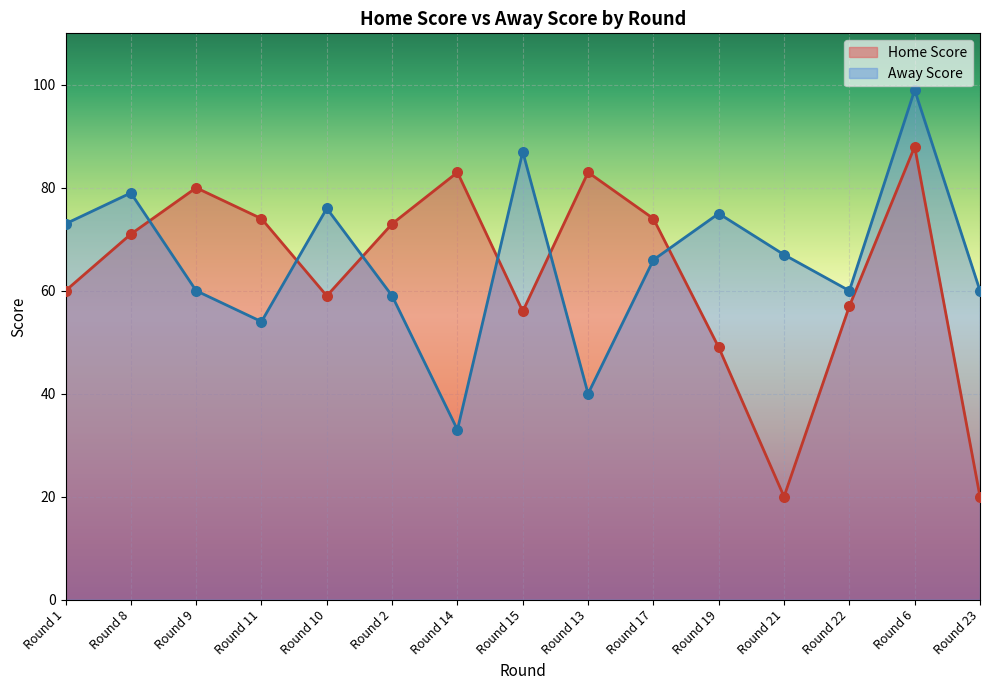

What are all the series names shown in the legend?

Home Score, Away Score